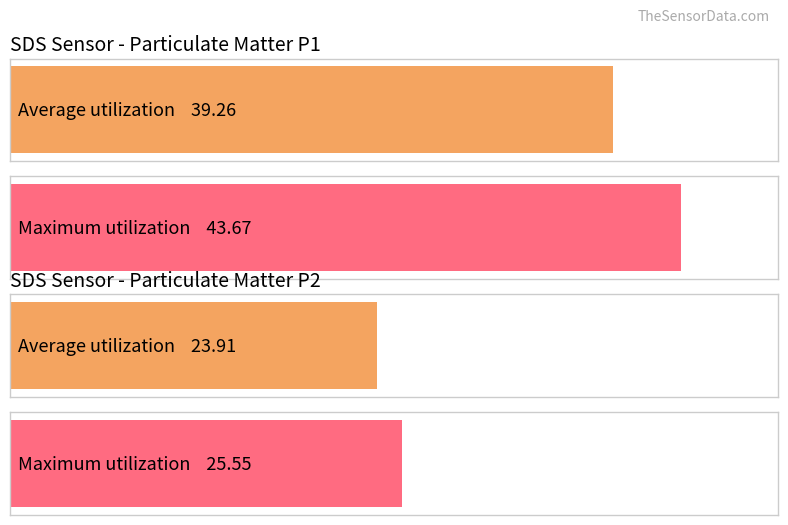

True or false: SDS_P2 has a value of 10.2 at 00:21.

False